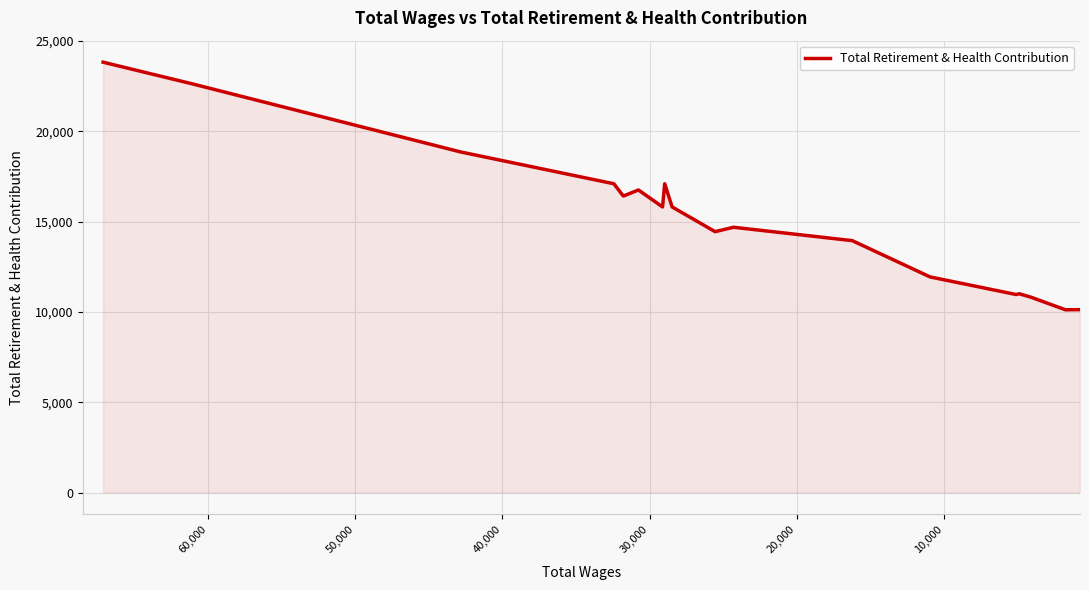

How many data points are above 15818?

8